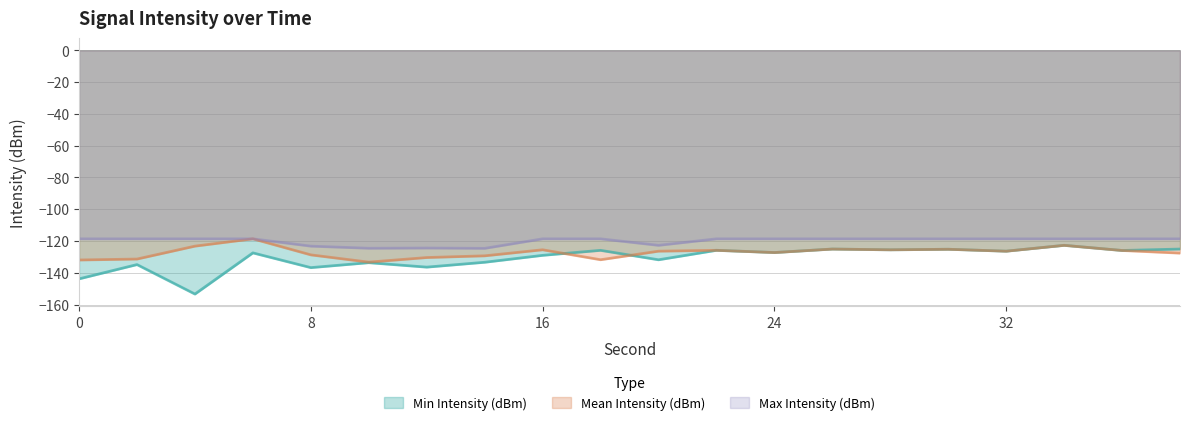

At which category is the sum across all series the highest?

34